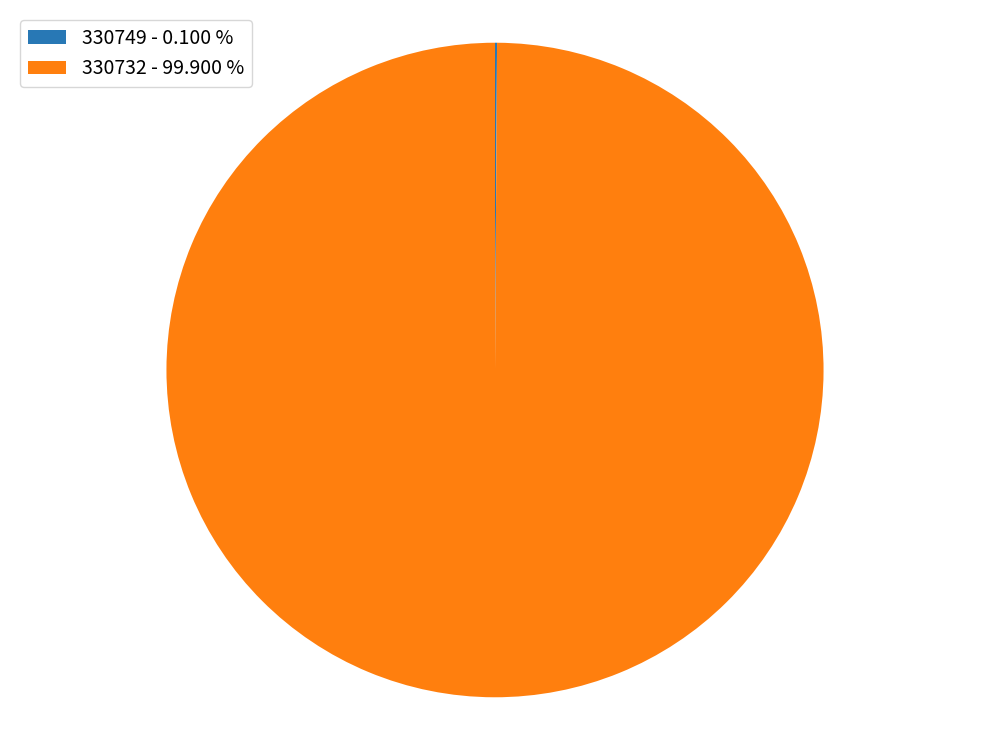

Is 330732 - 99.900 % the majority of the pie?

Yes